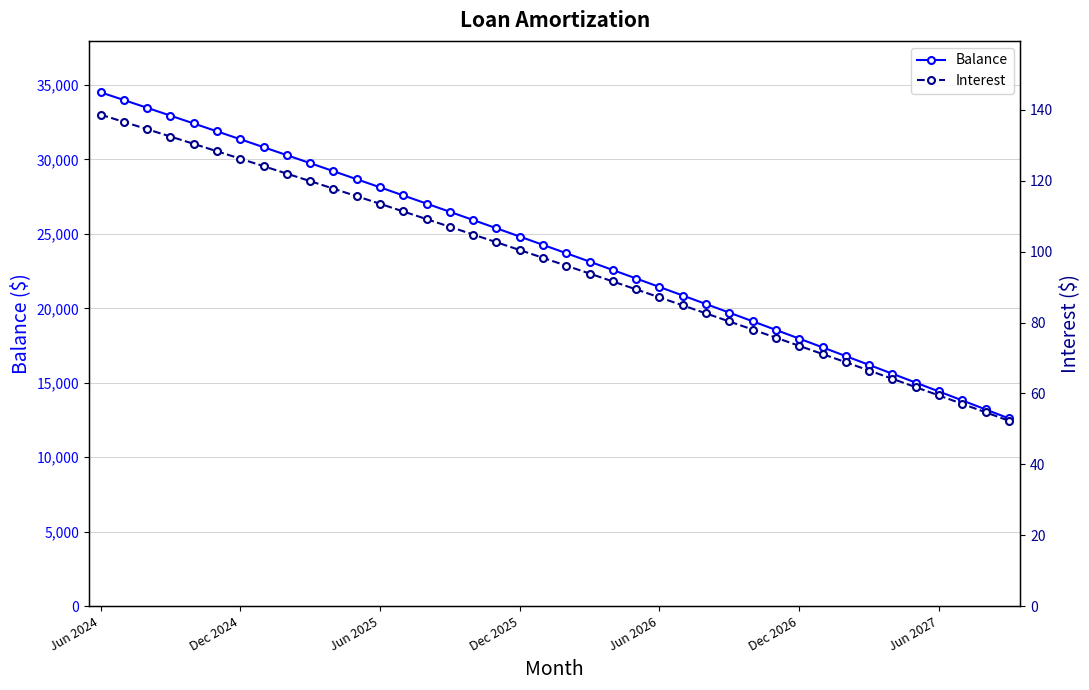

What is the highest value of the Balance series?

34515